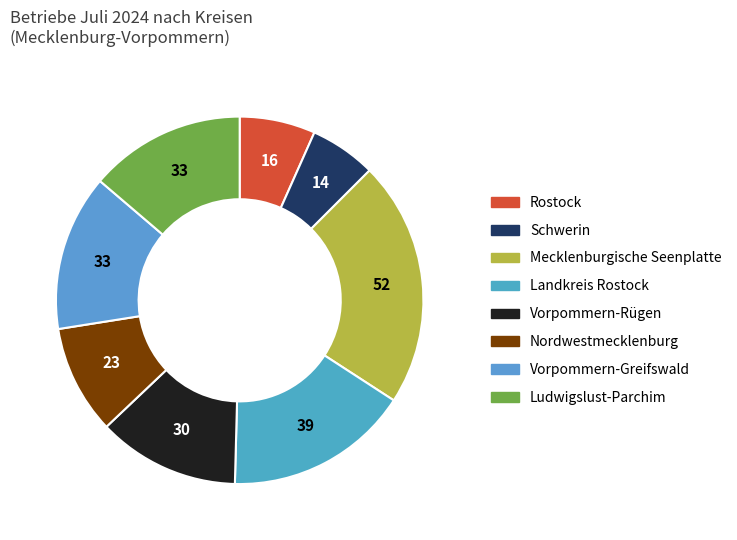

How much of the chart is everything except Nordwestmecklenburg?

90.4%